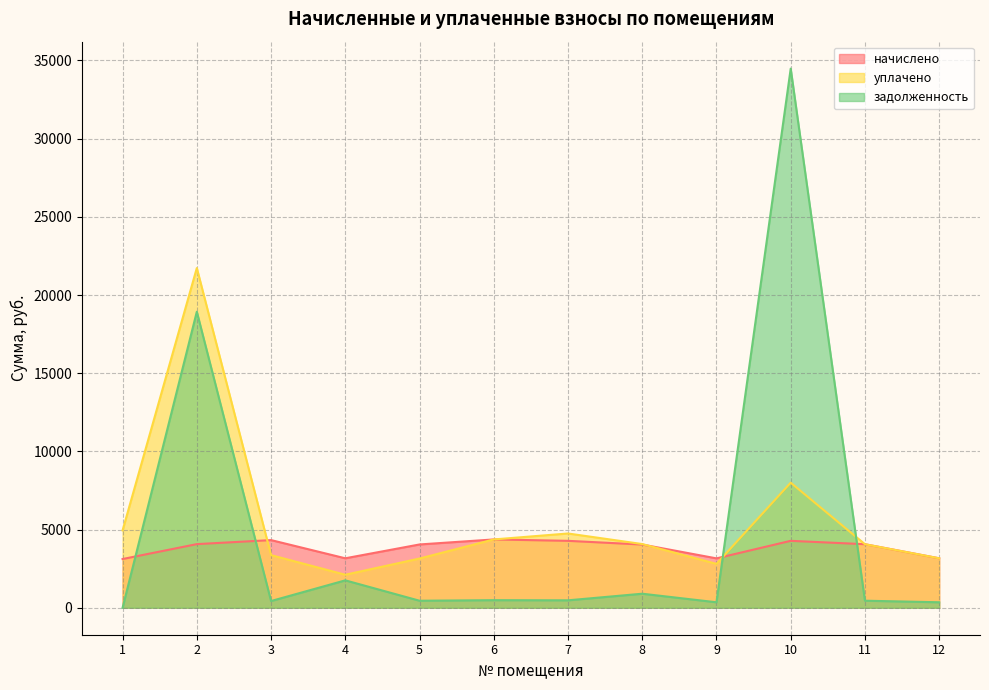

True or false: уплачено and начислено intersect in this chart.

True